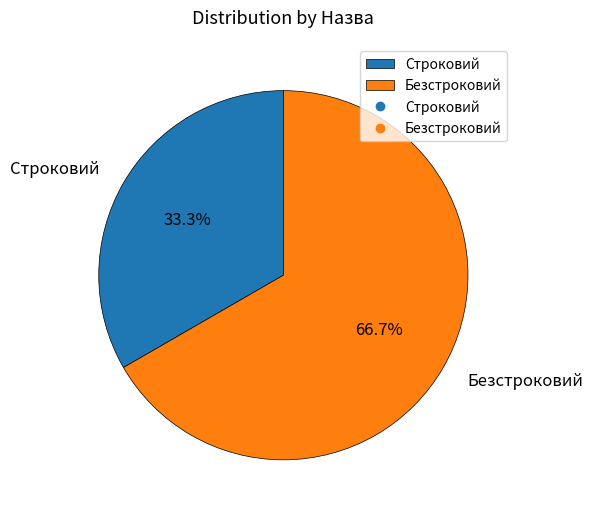

Approximately how many times larger is the value at Строковий compared to Безстроковий?

0.5